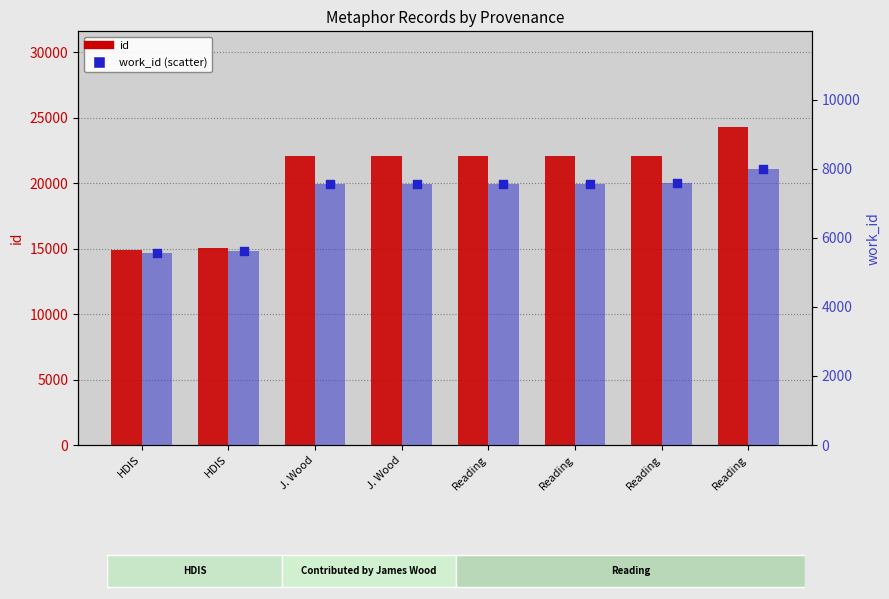

Is the value of work_id at HDIS greater than the value of id at HDIS?

No